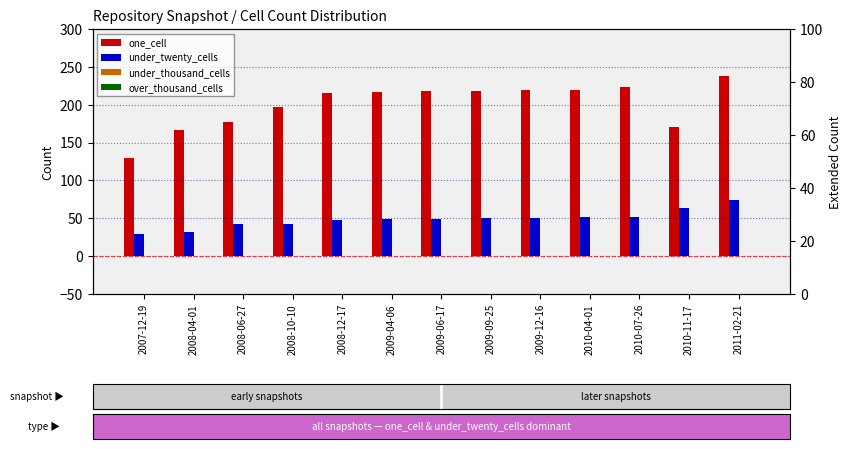

Count the number of data series in this chart.

4